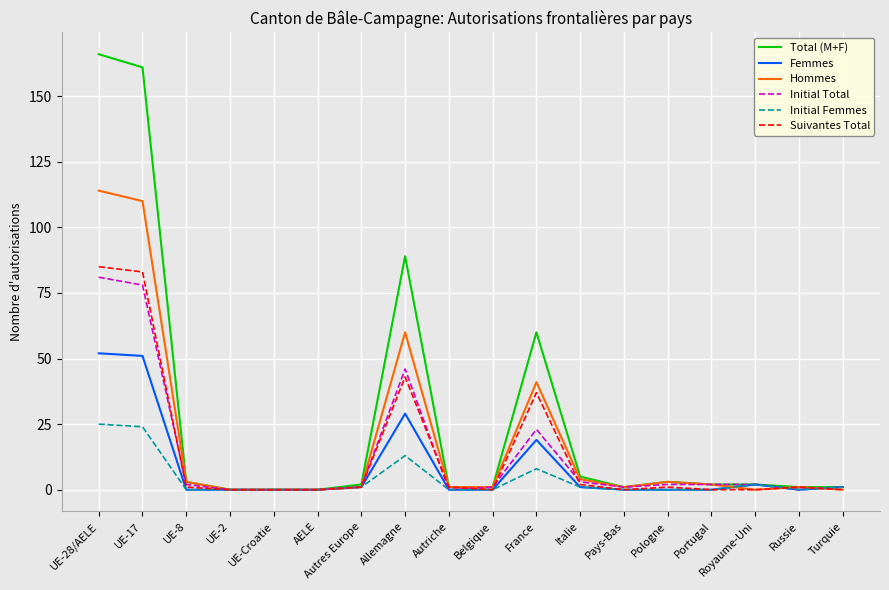

Reading left to right, extract all data points from this chart.

Total (M+F): 166	161	3	0	0	0	2	89	1	1	60	5	1	3	2	2	1	1
Femmes: 52	51	0	0	0	0	1	29	0	0	19	1	0	0	0	2	0	1
Hommes: 114	110	3	0	0	0	1	60	1	1	41	4	1	3	2	0	1	0
Initial Total: 81	78	2	0	0	0	1	46	0	1	23	3	1	2	2	2	0	1
Initial Femmes: 25	24	0	0	0	0	1	13	0	0	8	1	0	0	0	2	0	1
Suivantes Total: 85	83	1	0	0	0	1	43	1	0	37	2	0	1	0	0	1	0